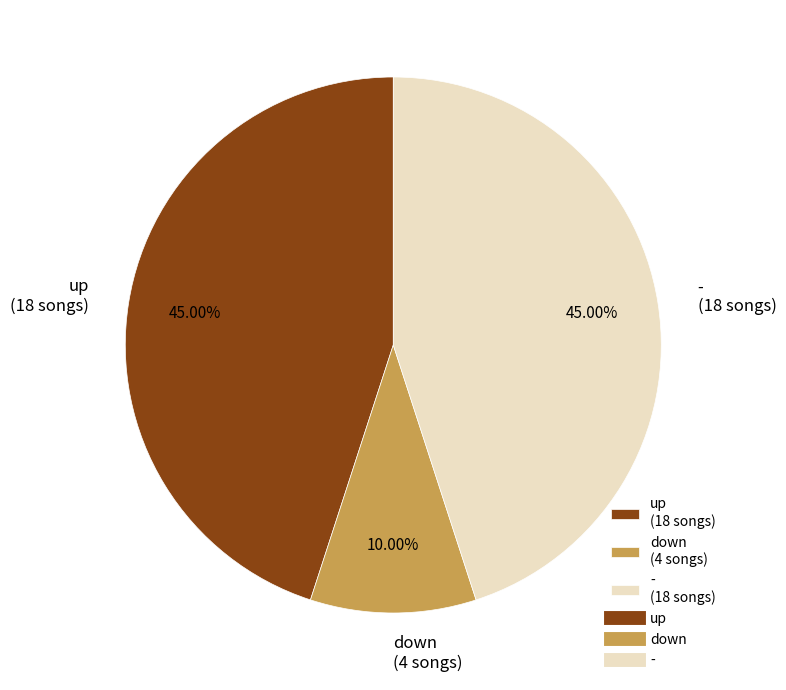

Approximately how many times larger is the value at - compared to down?

4.5